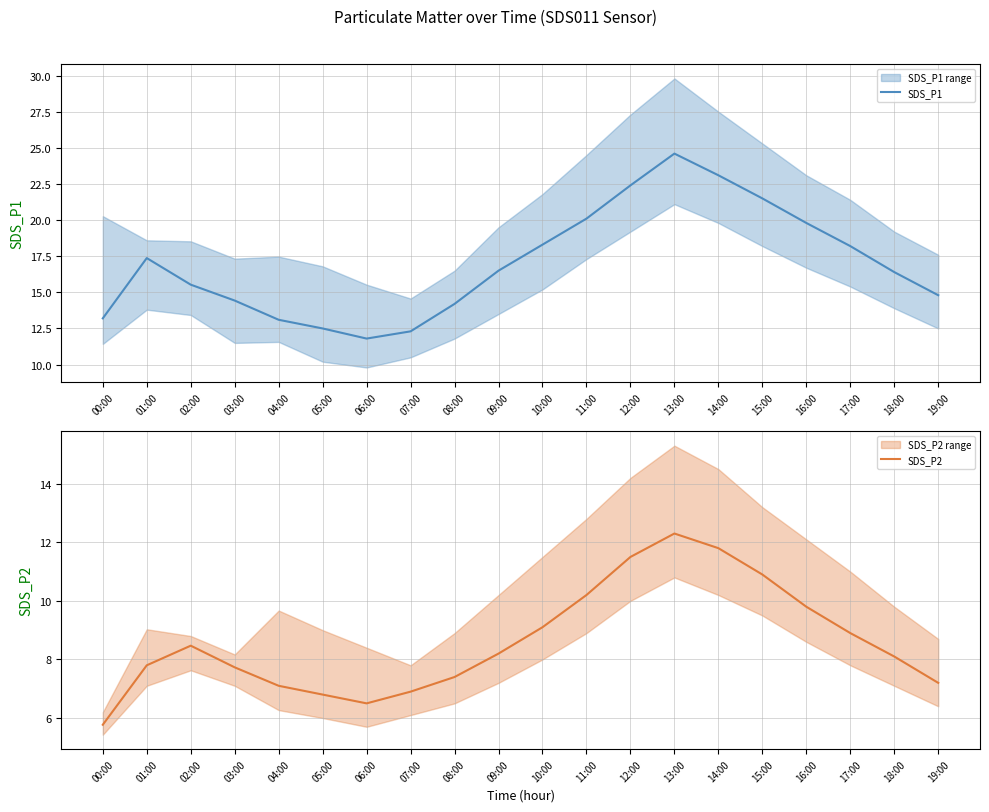

What is the difference between the SDS_P2 values at 00:00 and 06:00?

0.7